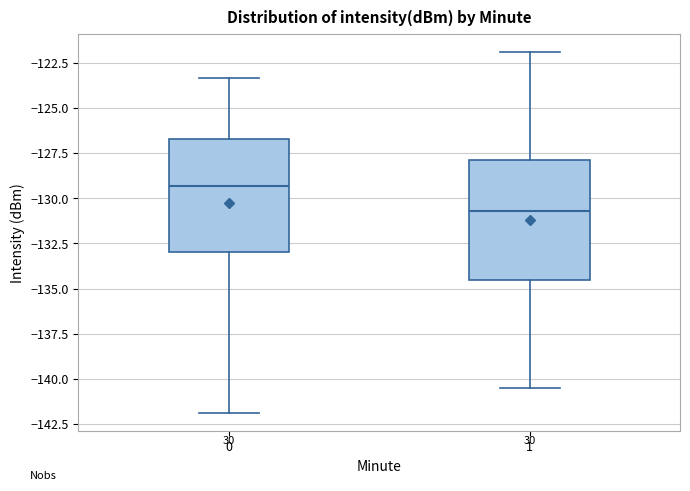

Reading left to right, transcribe this box plot: for each box, give where its median line is, the range the box spans, and where its two whiskers end, as read against the y-axis. The values are not printed on the chart, so give them approximately, as read against the axis.

0: median -129.5, box -133.0 to -126.5, whiskers -142.0 to -123.5
1: median -130.5, box -134.5 to -128.0, whiskers -140.5 to -122.0